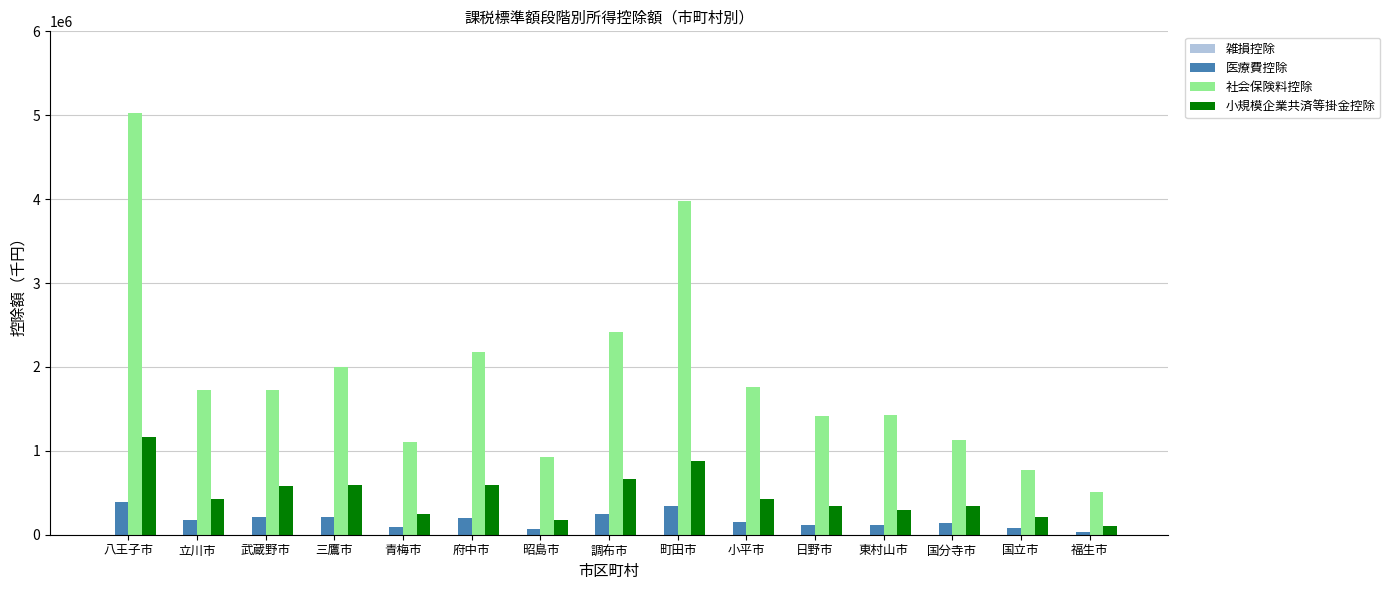

Between 武蔵野市 and 福生市, which series saw the biggest shift?

社会保険料控除